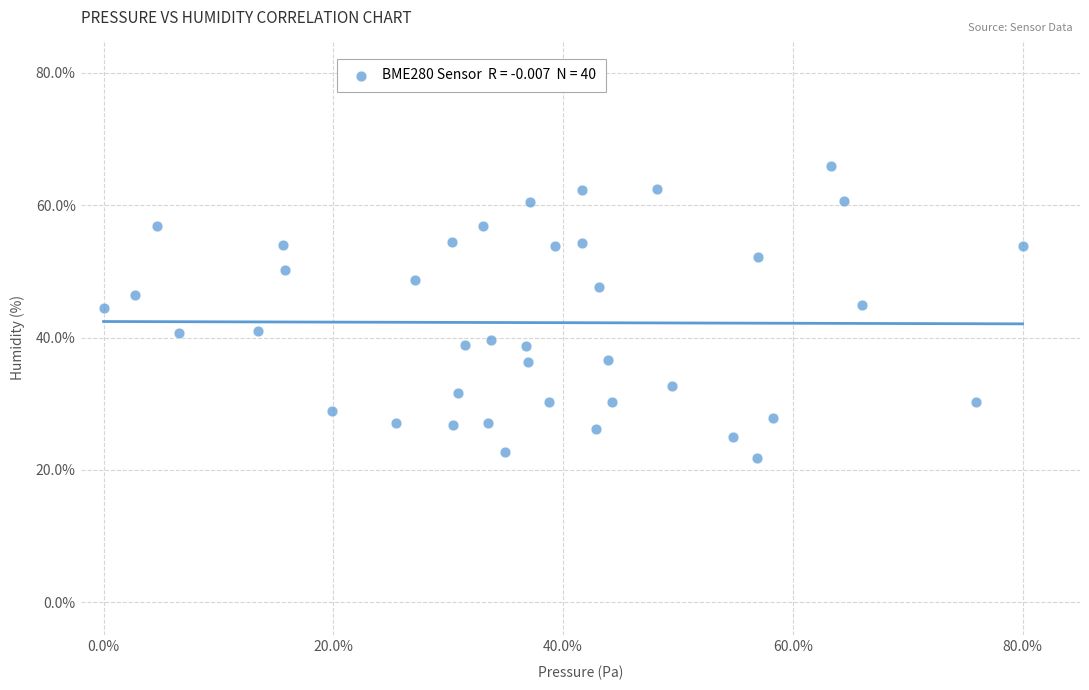

What is the range of Y values (max minus min)?

44.2